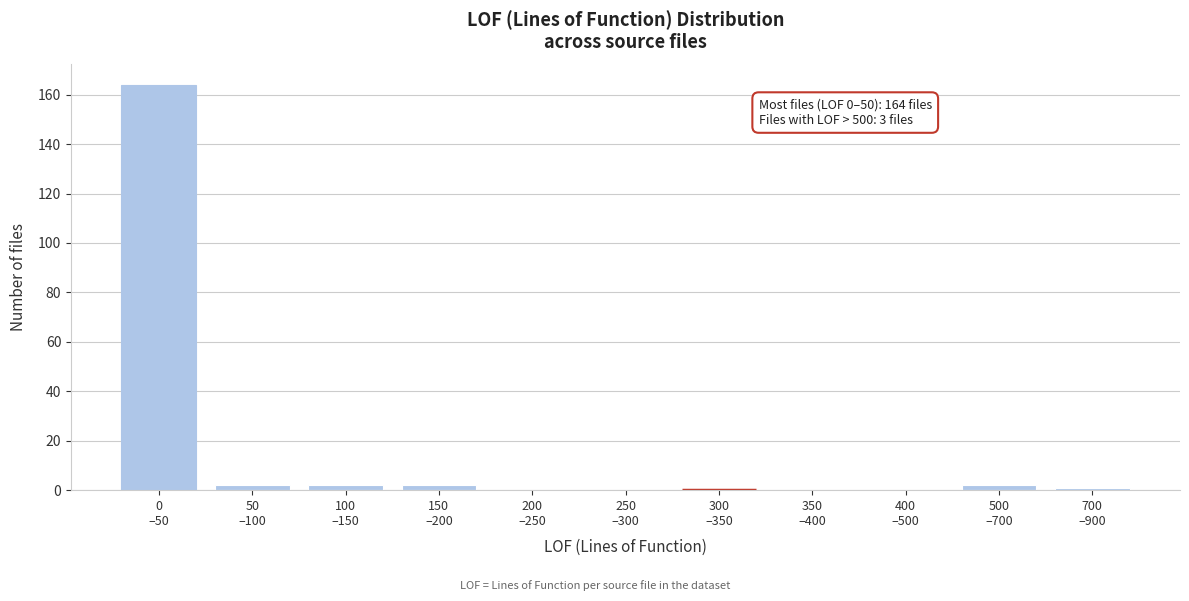

What is the maximum value shown in the chart?

164